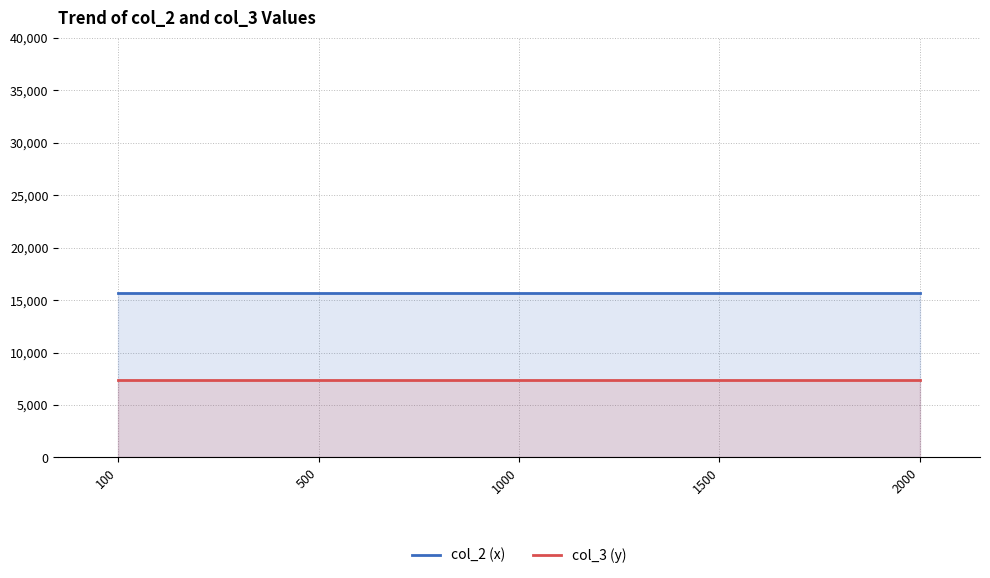

Is it true that col_3 (y) equals 11589 at 1000?

False